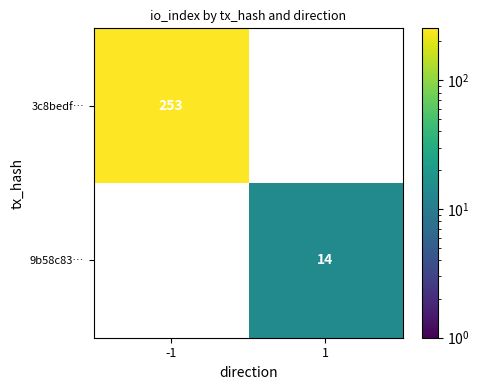

Is it true that 9b58c83… equals 14 at 1?

True